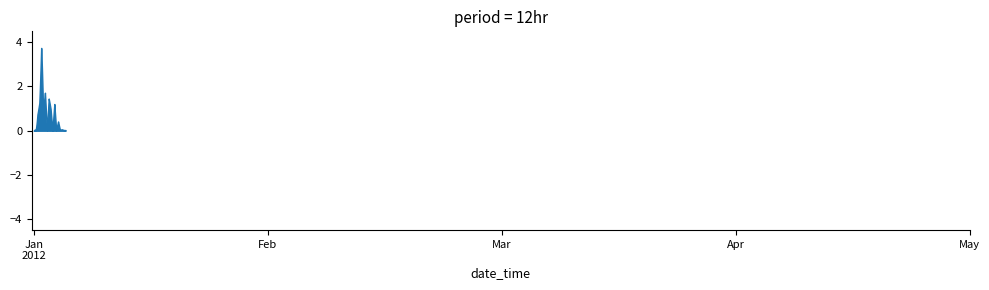

What is the difference between the second highest and minimum values?

3.7